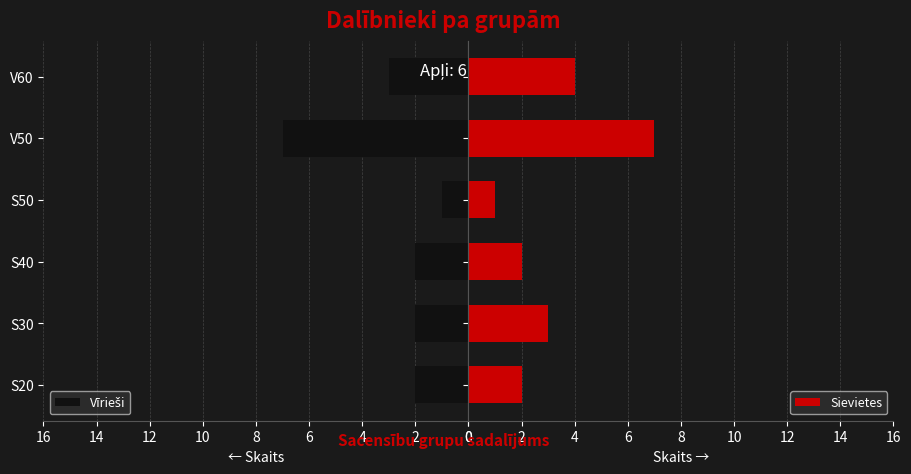

What is the difference between the maximum and minimum values in the Sievietes series?

6